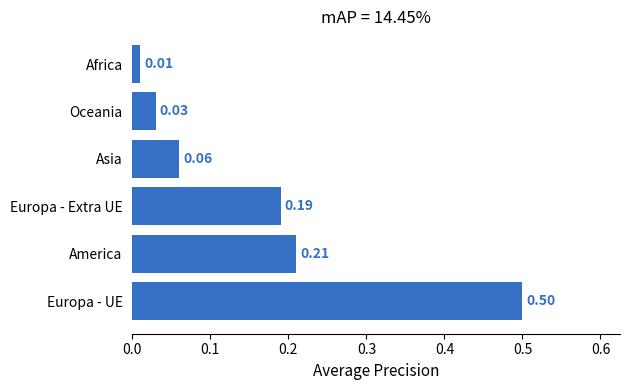

Count the number of data series in this chart.

1